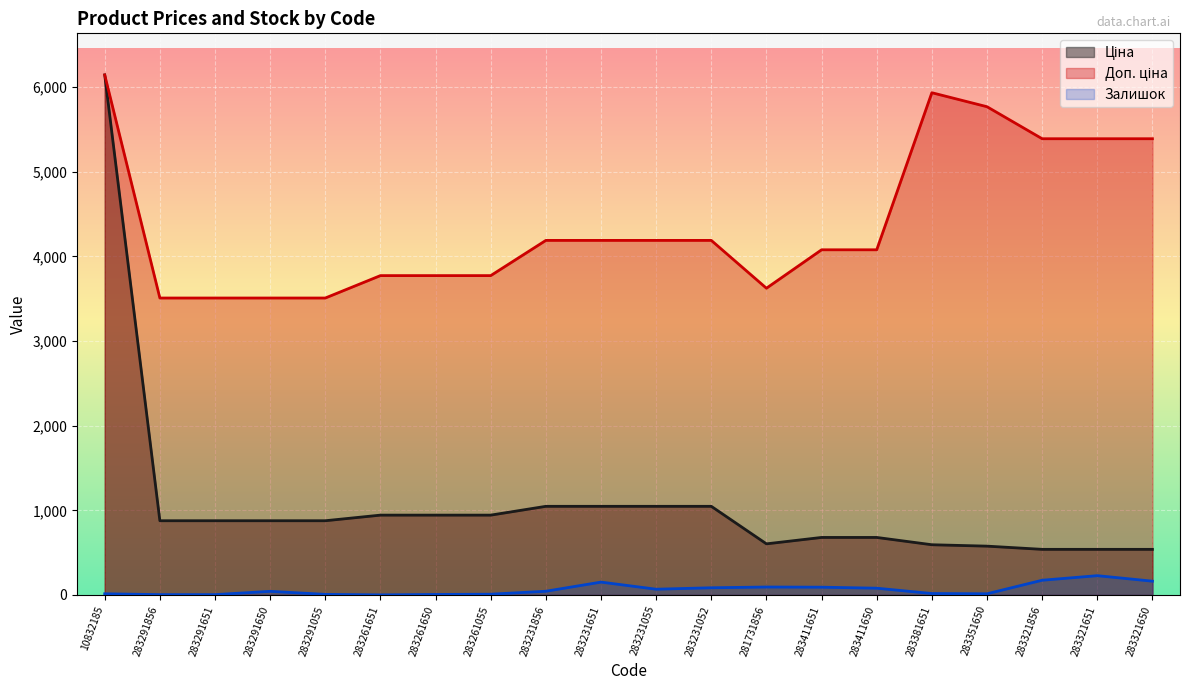

What is the average value of the Ціна series?

1071.0